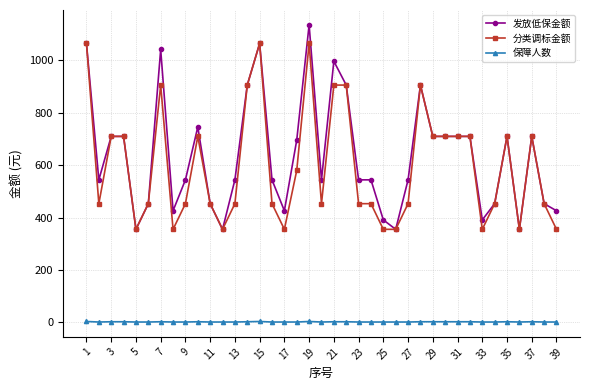

What is the maximum value shown in the chart?

1136